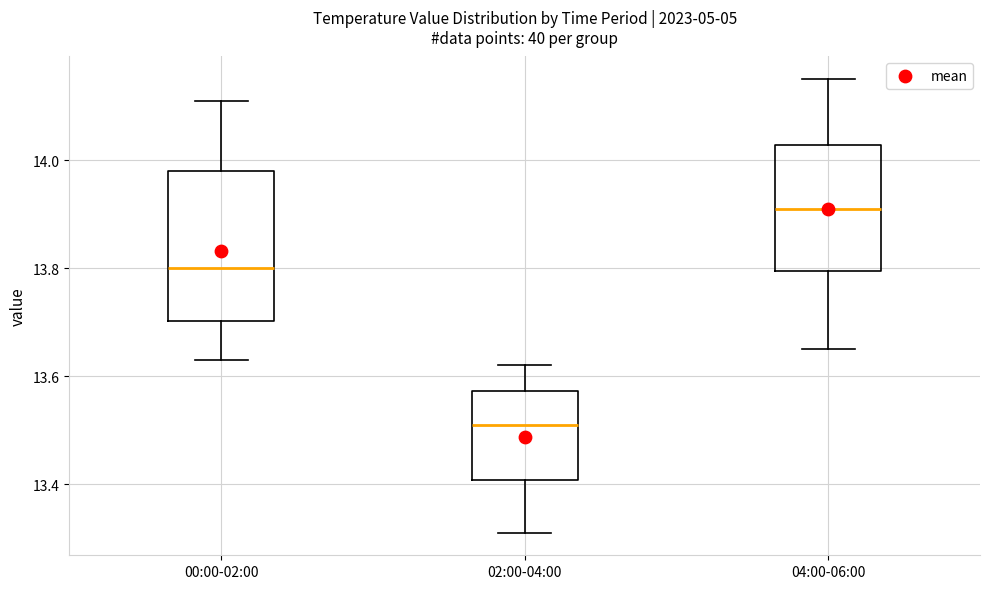

Which box has the lowest median line?

02:00-04:00